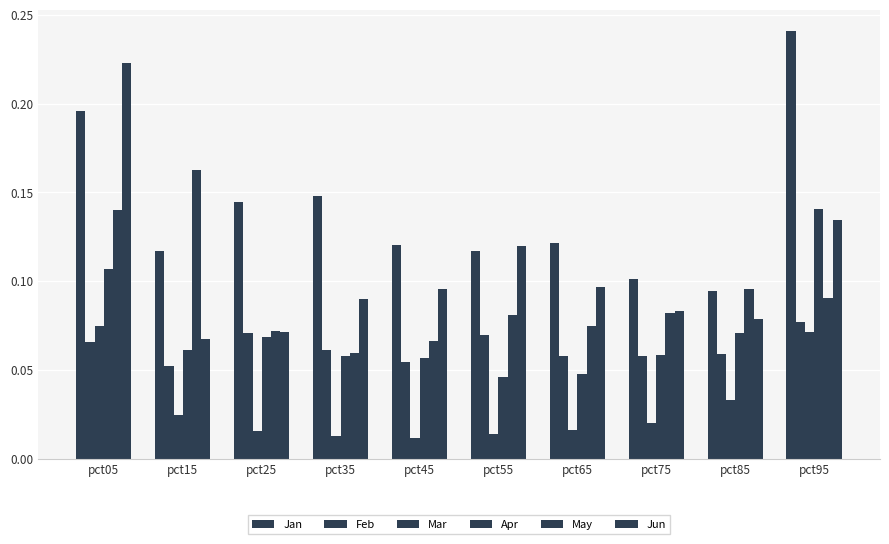

Reading left to right, what are all the values shown in this chart?

Jan: 0.2	0.1	0.1	0.1	0.1	0.1	0.1	0.1	0.1	0.2
Feb: 0.1	0.1	0.1	0.1	0.1	0.1	0.1	0.1	0.1	0.1
Mar: 0.1	0.0	0.0	0.0	0.0	0.0	0.0	0.0	0.0	0.1
Apr: 0.1	0.1	0.1	0.1	0.1	0.0	0.0	0.1	0.1	0.1
May: 0.1	0.2	0.1	0.1	0.1	0.1	0.1	0.1	0.1	0.1
Jun: 0.2	0.1	0.1	0.1	0.1	0.1	0.1	0.1	0.1	0.1